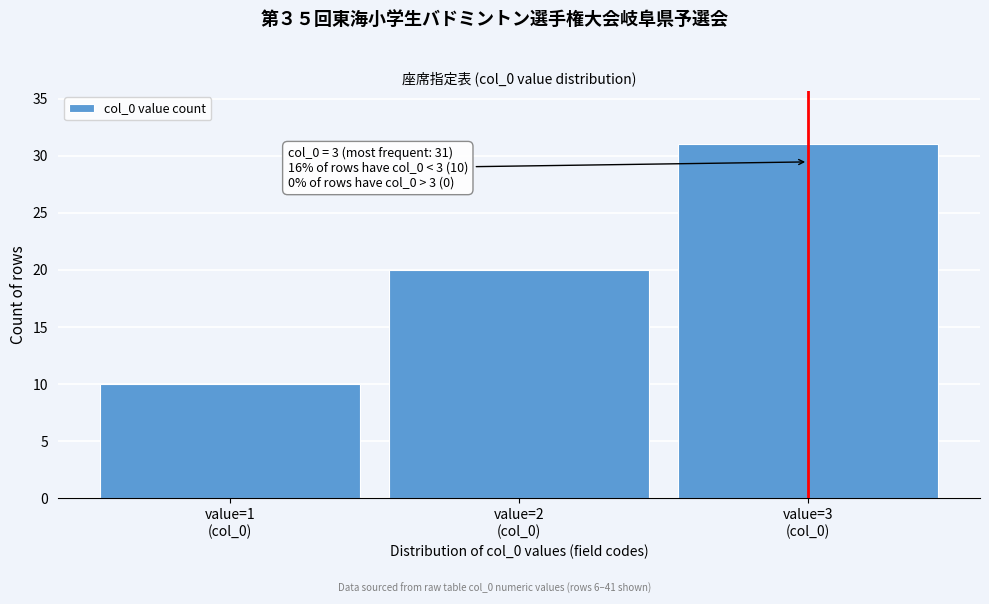

Reading right to left, transcribe all the data shown in this chart.

31	20	10